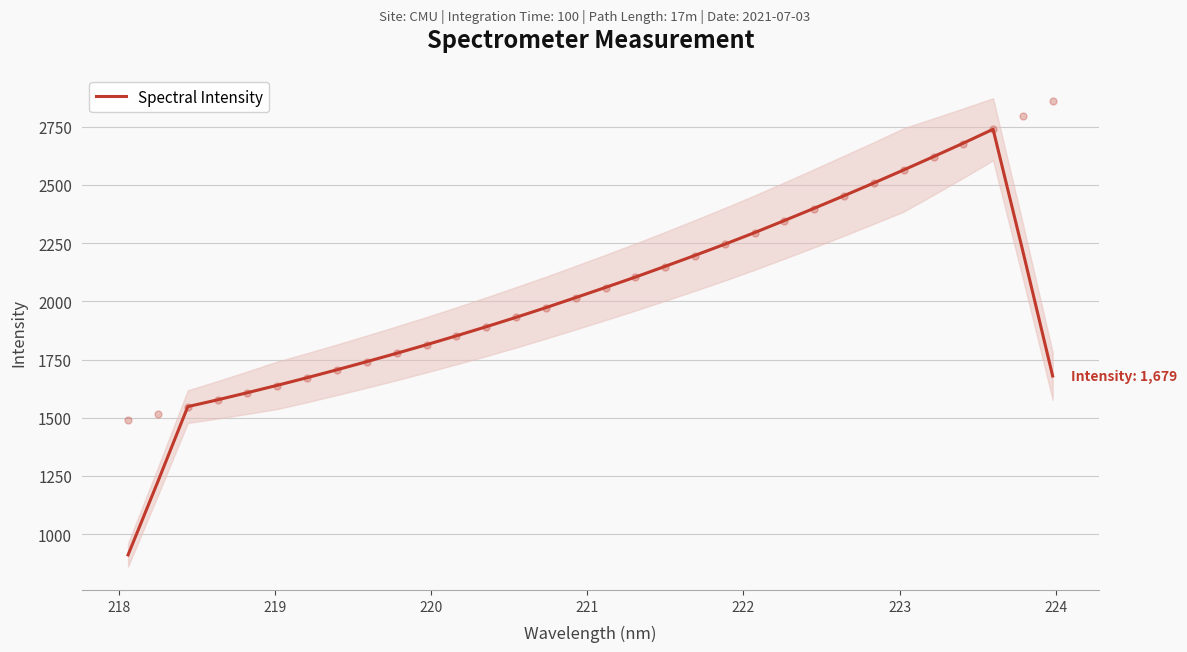

What is the maximum value for Spectral Intensity?

2738.7